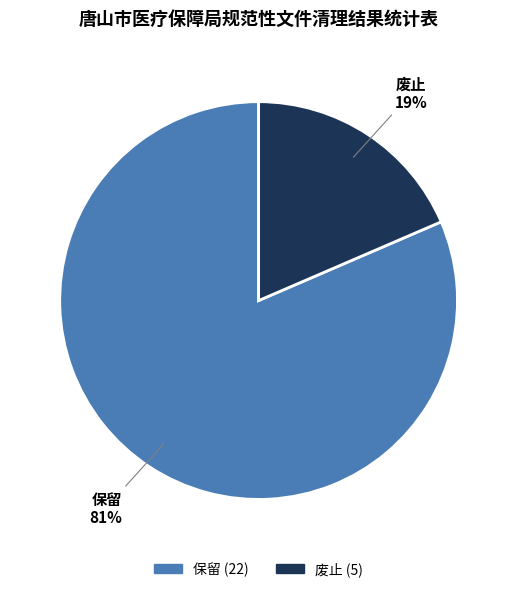

Count the number of slices in the pie.

2